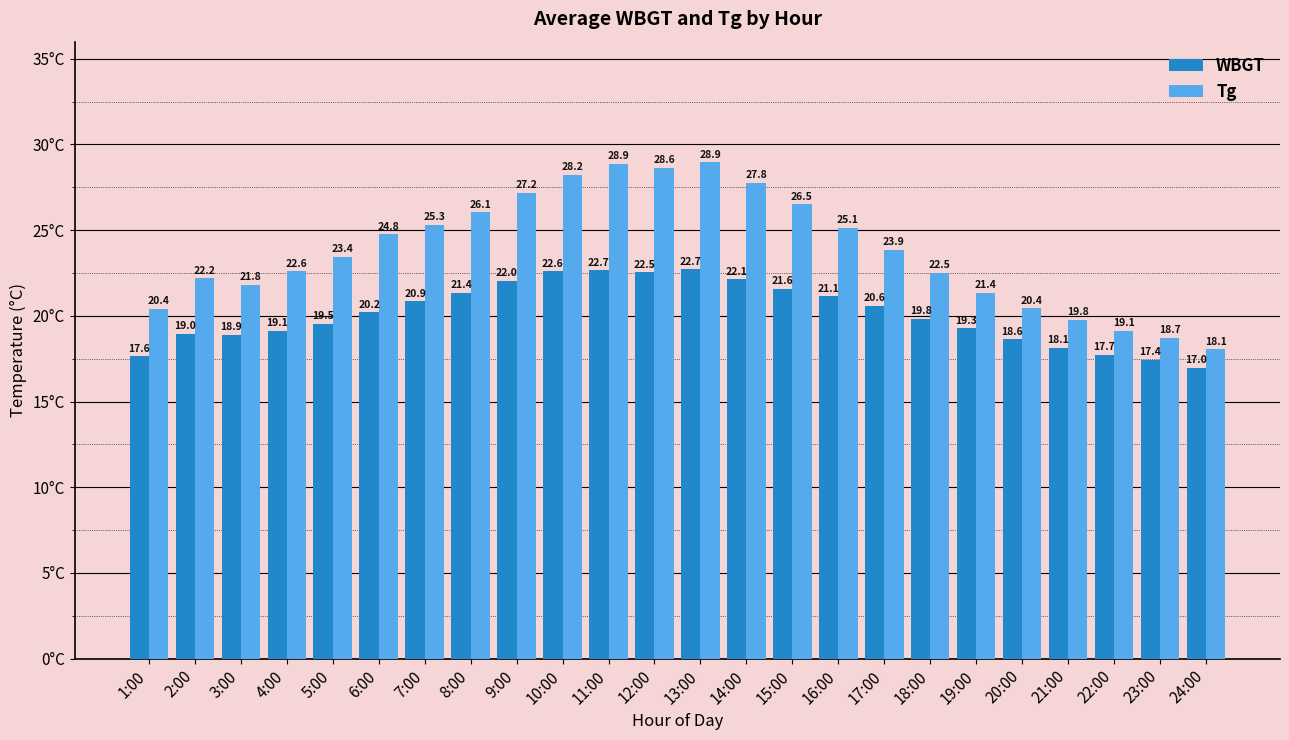

What is the label of the 14th bar from the right?

11:00